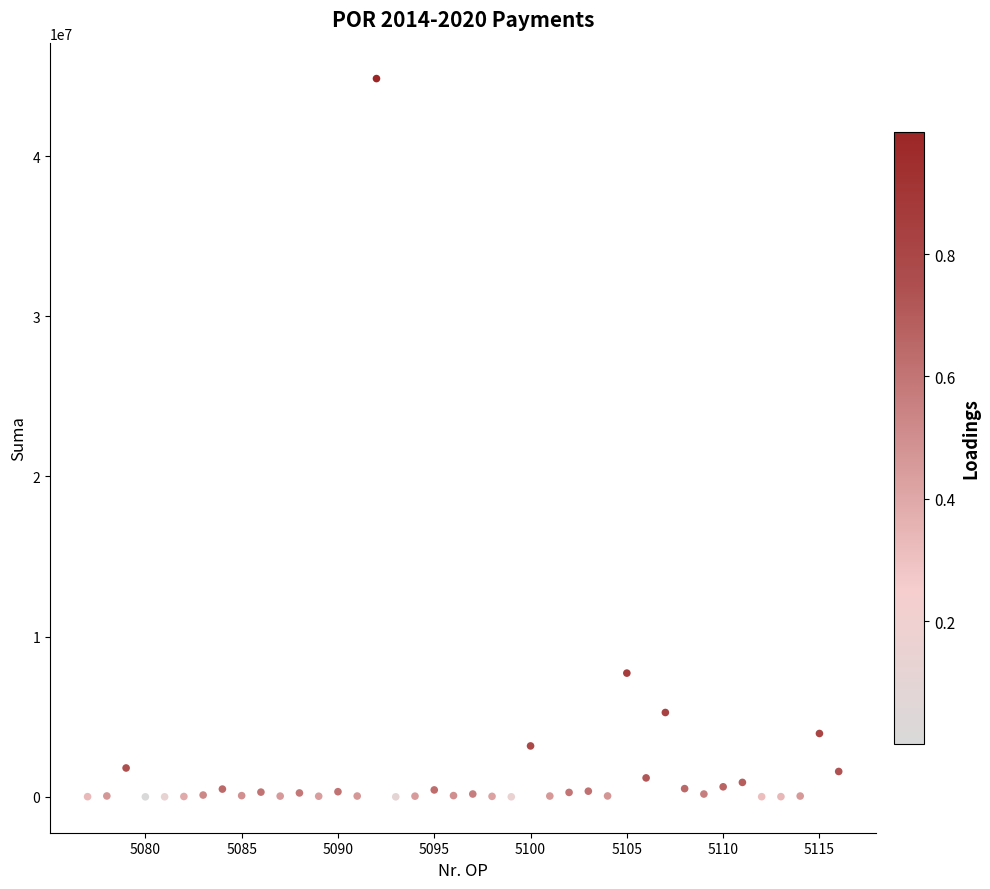

What Y value in the scatter plot is closest to 22418618?

7722467.0